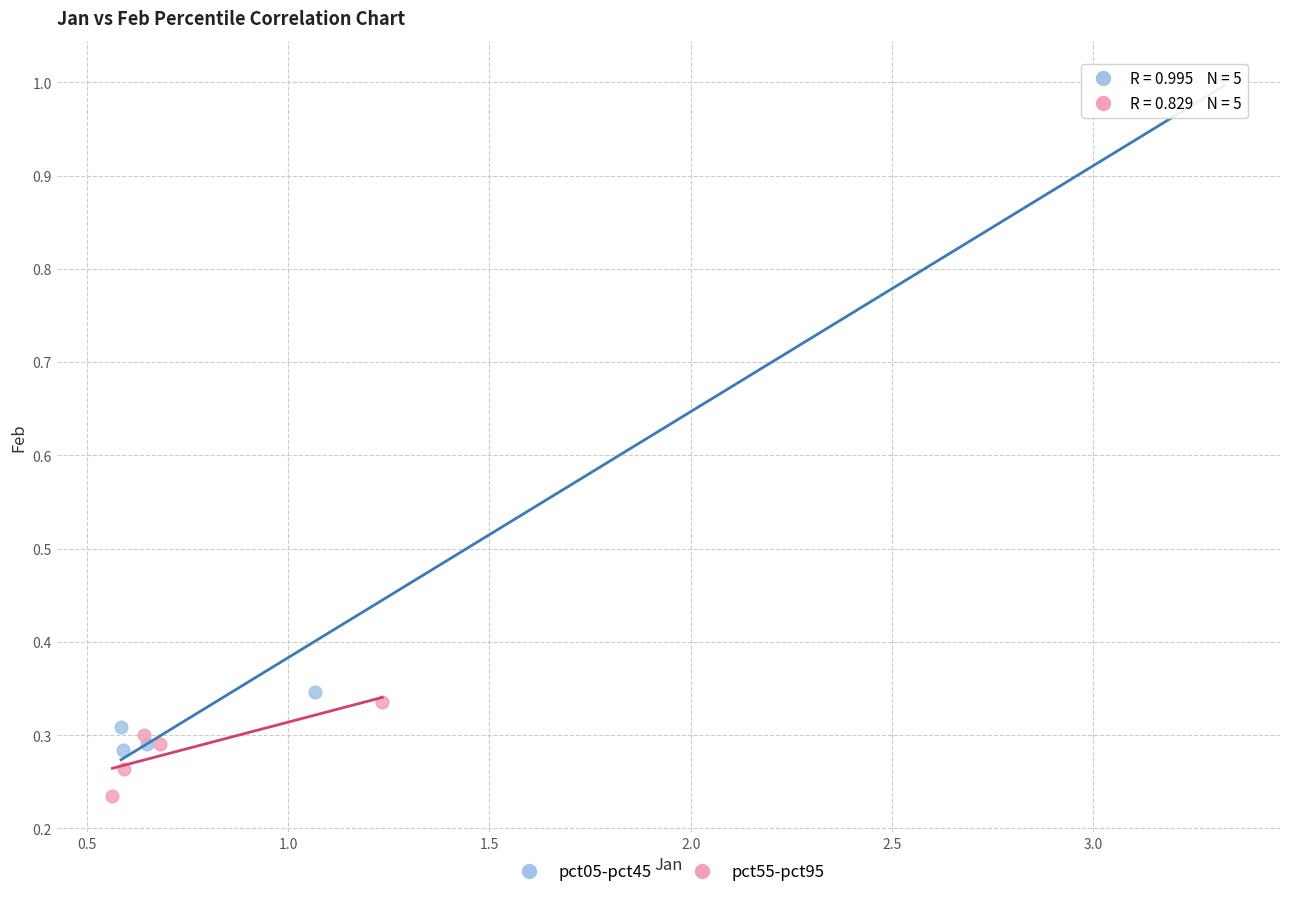

What are all the series names shown in the legend?

pct05-pct45, pct55-pct95